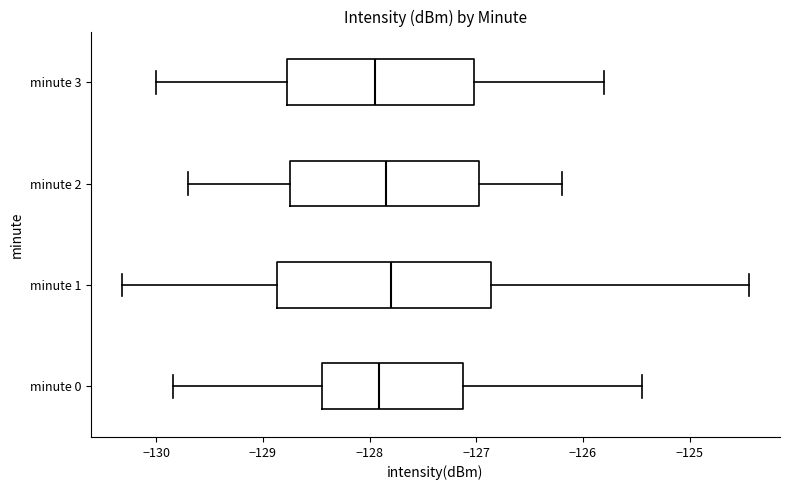

Reading bottom to top, read every box against the x-axis: the position of its median line, the range the box covers, and the ends of its whiskers. The values are not printed on the chart, so give them approximately, as read against the axis.

minute 0: median -127.9, box -128.4 to -127.1, whiskers -129.8 to -125.4
minute 1: median -127.8, box -128.9 to -126.9, whiskers -130.3 to -124.4
minute 2: median -127.8, box -128.7 to -127.0, whiskers -129.7 to -126.2
minute 3: median -127.9, box -128.8 to -127.0, whiskers -130.0 to -125.8